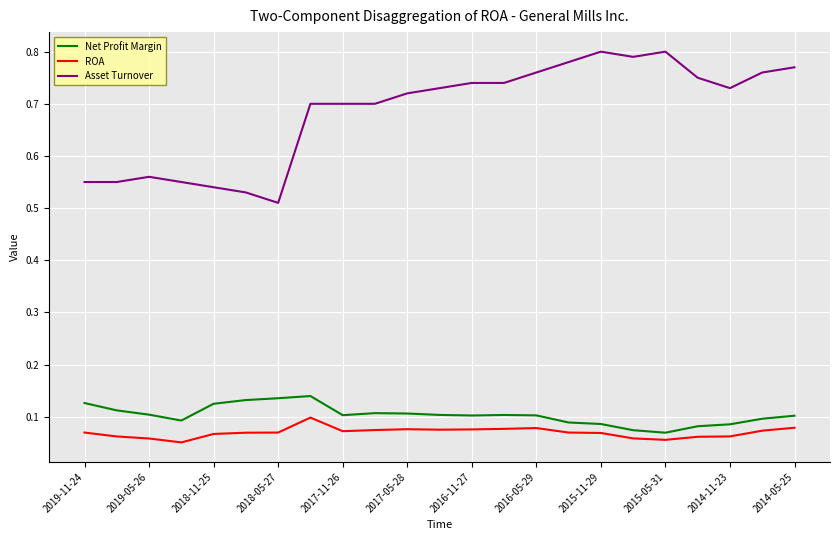

Count the number of categories in the chart.

23